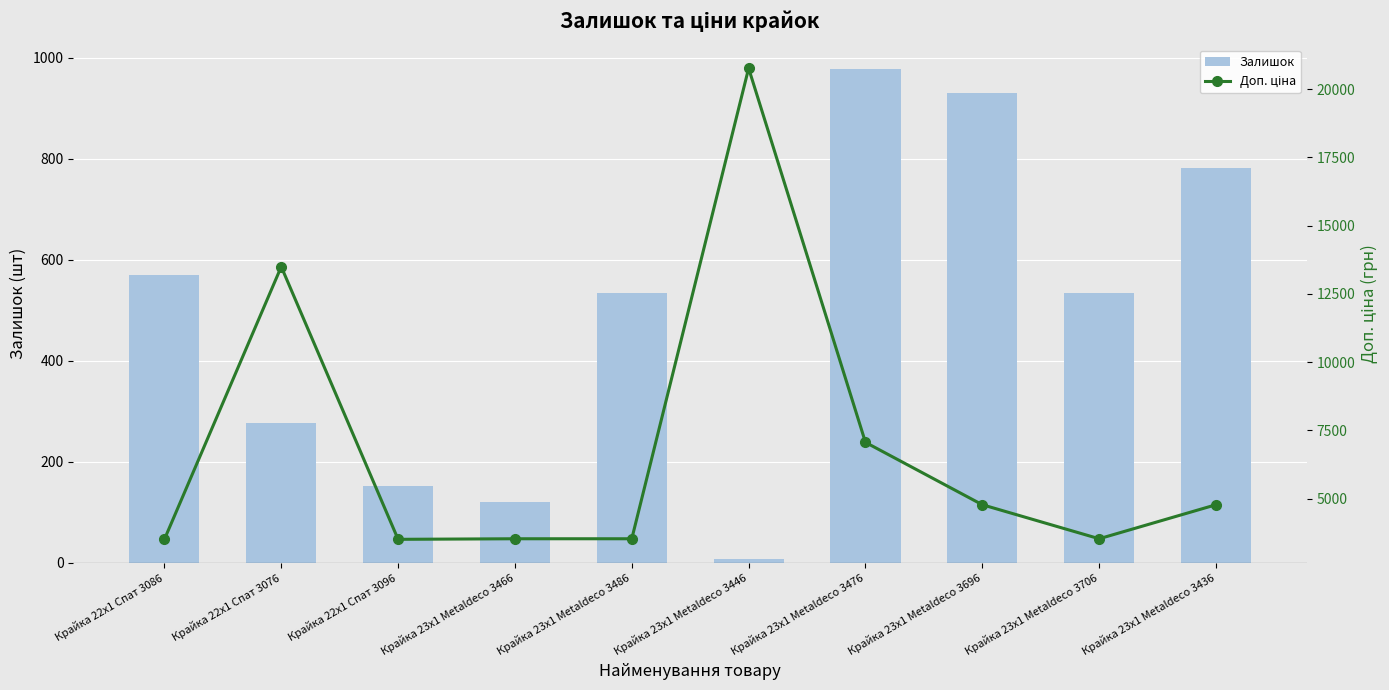

Are the bars grouped side by side (vs. stacked)?

Yes